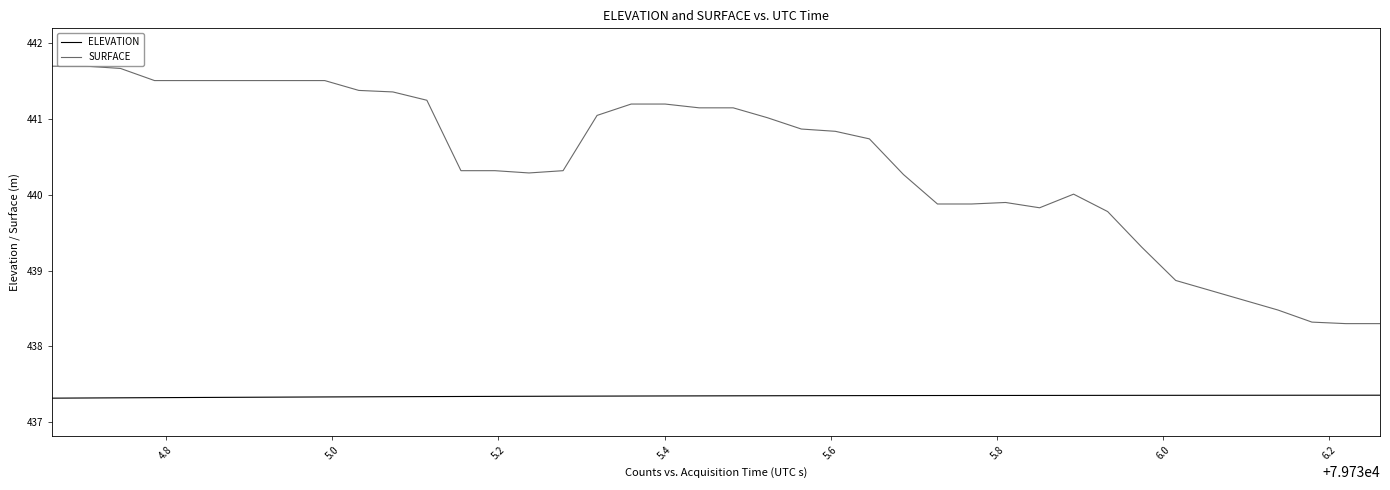

What are all the series names shown in the legend?

ELEVATION, SURFACE